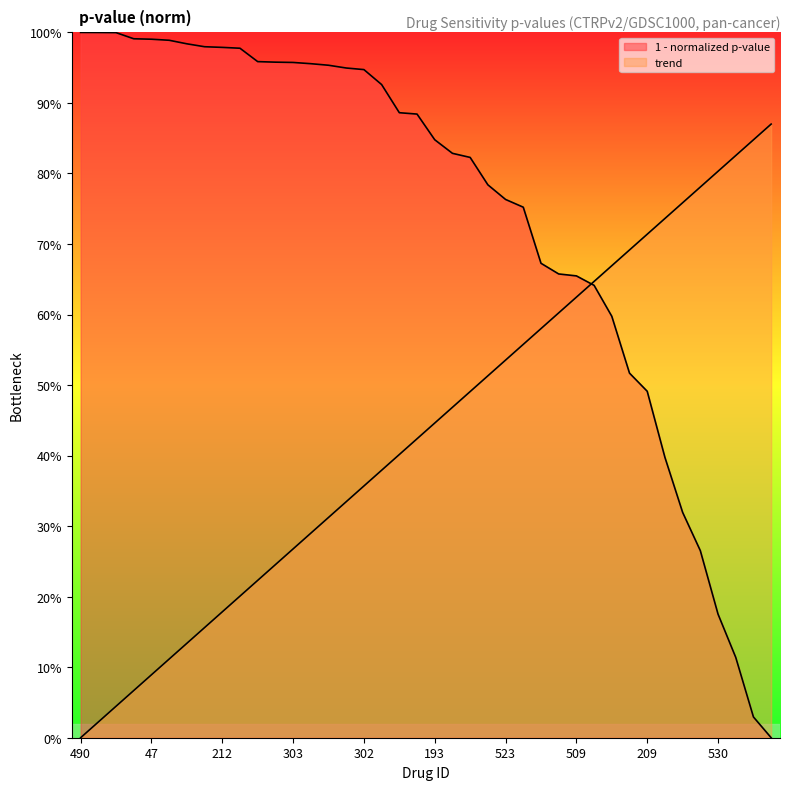

Reading left to right, what are all the values shown in this chart?

490=1.0	368=1.0	376=1.0	411=1.0	47=1.0	750=1.0	389=1.0	430=1.0	212=1.0	338=1.0	458=1.0	345=1.0	303=1.0	609=1.0	435=1.0	48=0.9	302=0.9	301=0.9	473=0.9	420=0.9	193=0.8	445=0.8	74=0.8	520=0.8	523=0.8	693=0.8	350=0.7	118=0.7	509=0.7	586=0.6	721=0.6	155=0.5	209=0.5	396=0.4	573=0.3	469=0.3	530=0.2	491=0.1	487=0.0	669=0.0